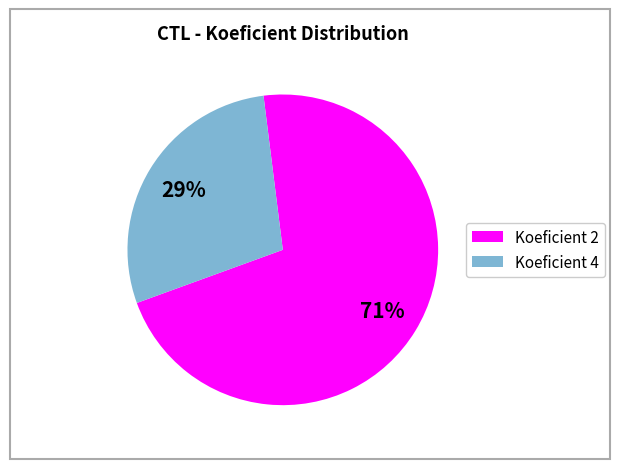

How many slices are in this pie chart?

2